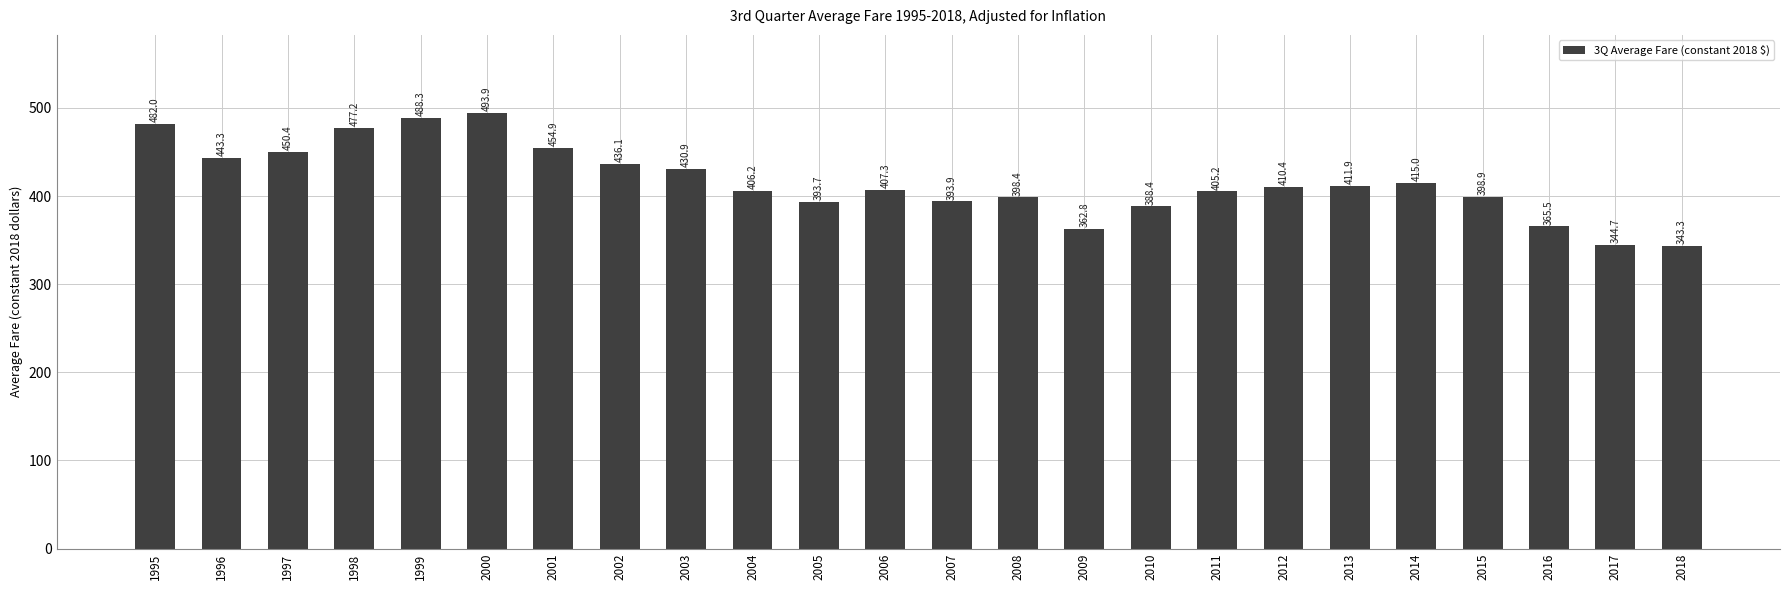

True or false: the data shows 343.3 at 2018.

True